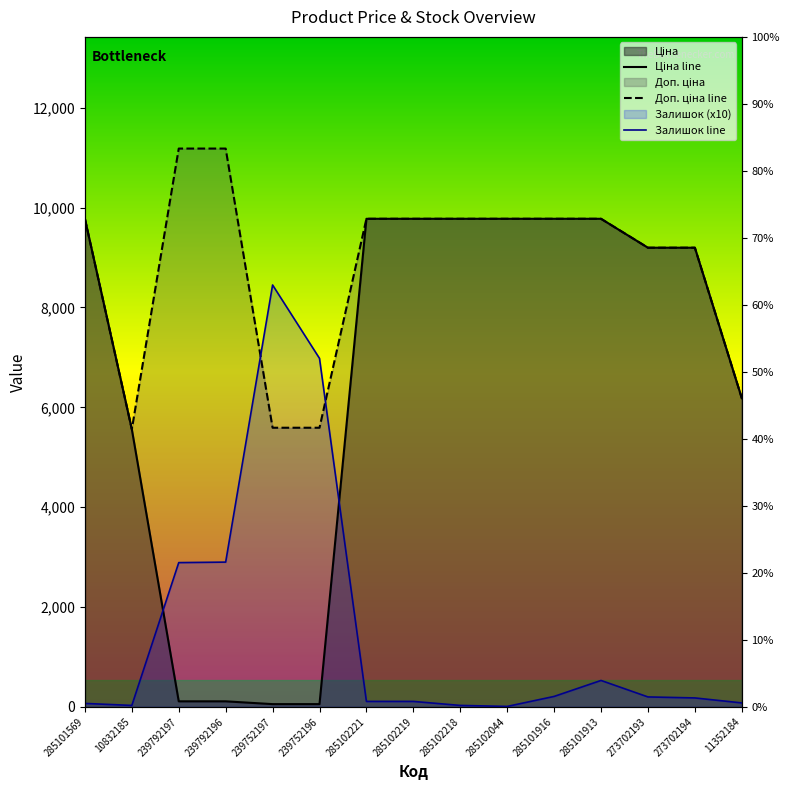

What is the sum of all Доп. ціна line values?

132109.9